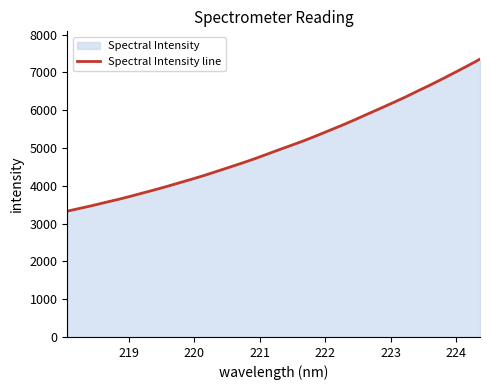

What is the difference between the maximum and minimum values?

4023.9